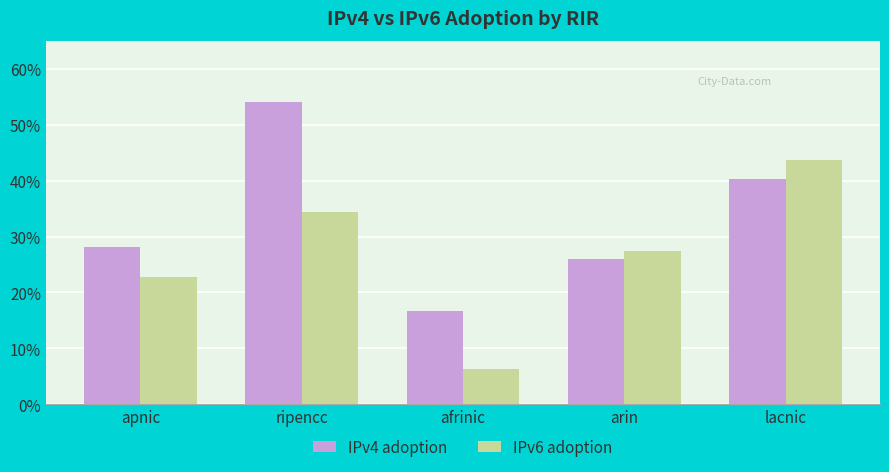

Are the bars grouped side by side (vs. stacked)?

Yes